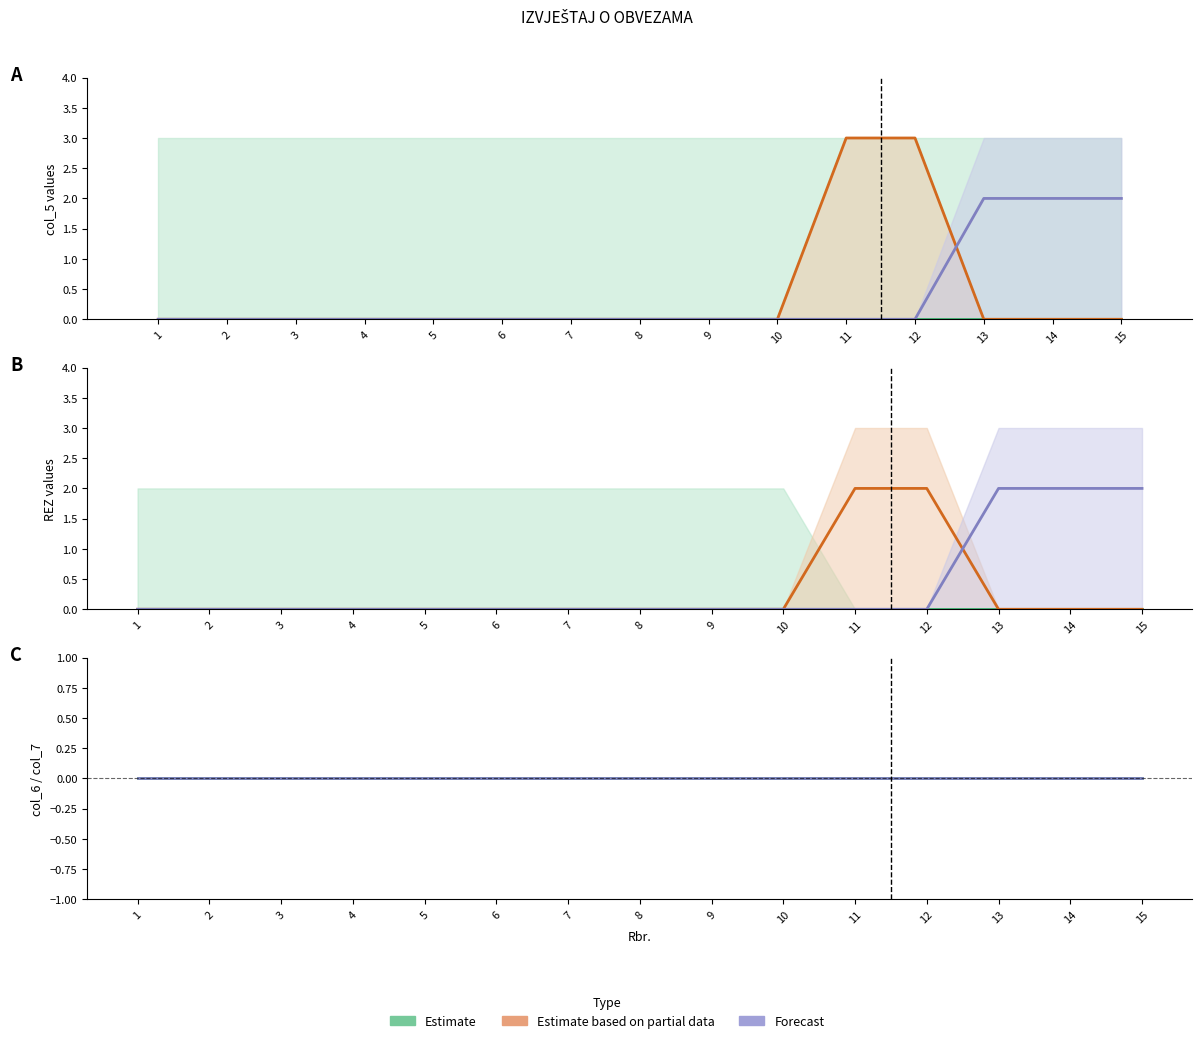

At which label is Estimate closest to 0?

1